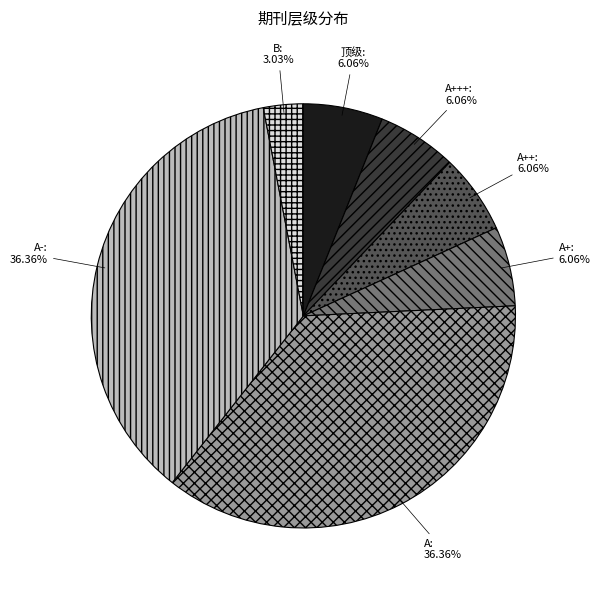

Does any single category account for the majority?

No